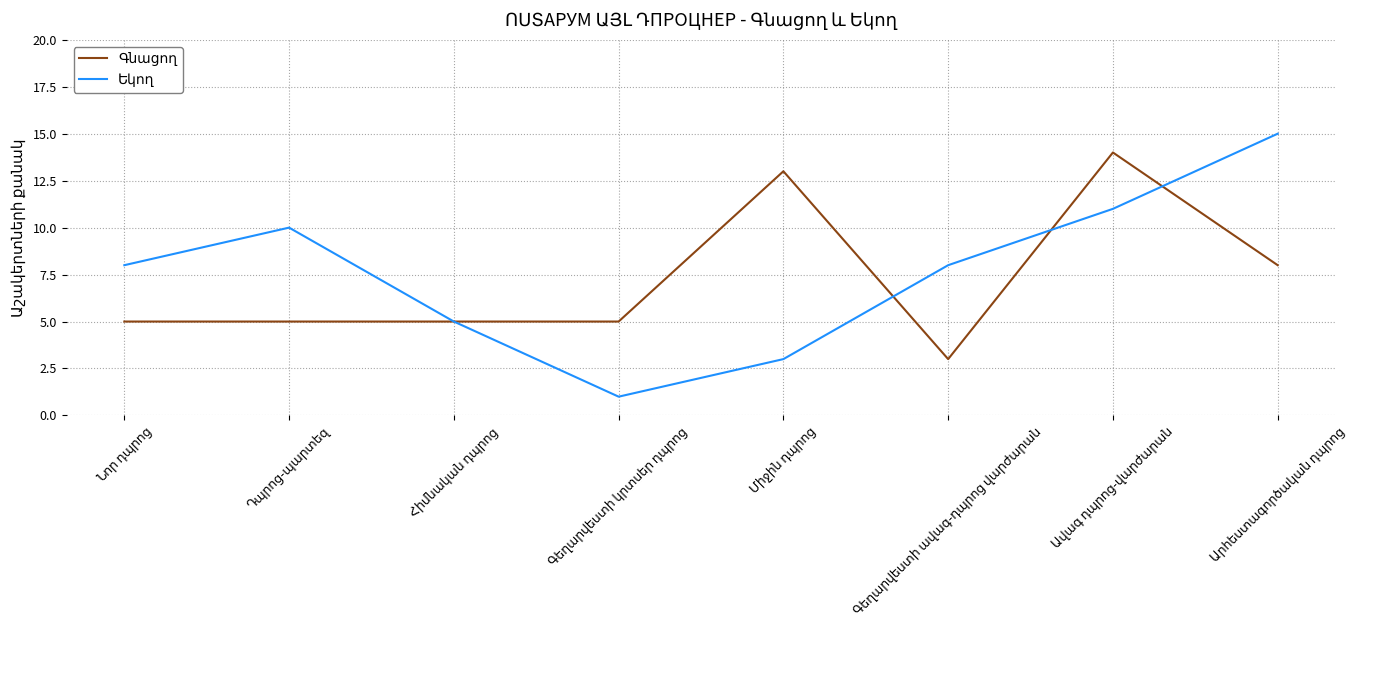

What is the maximum value shown in the chart?

15